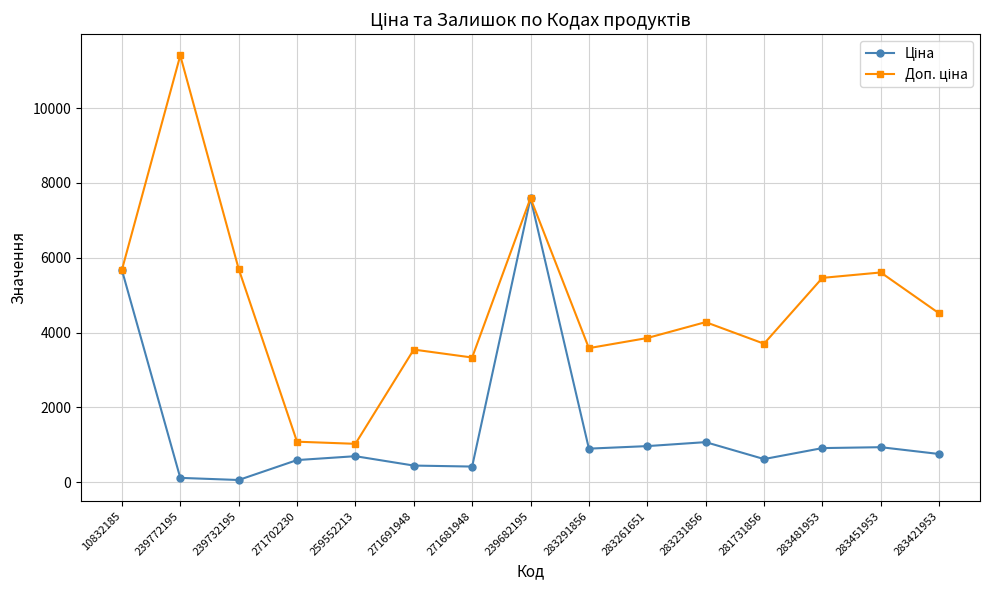

What is the label of the 8th point from the left?

239682195